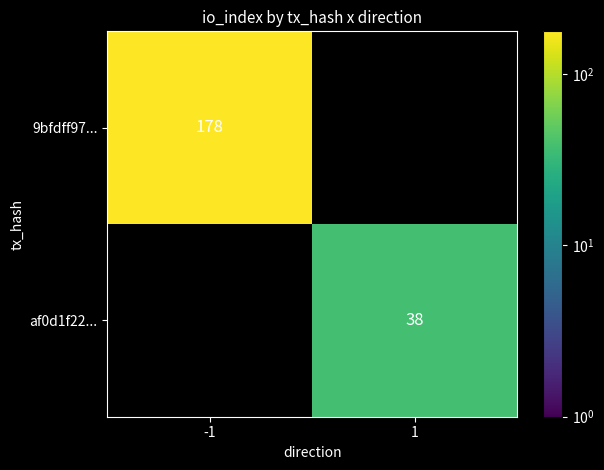

True or false: af0d1f22... has a value of 23 at 1.

False